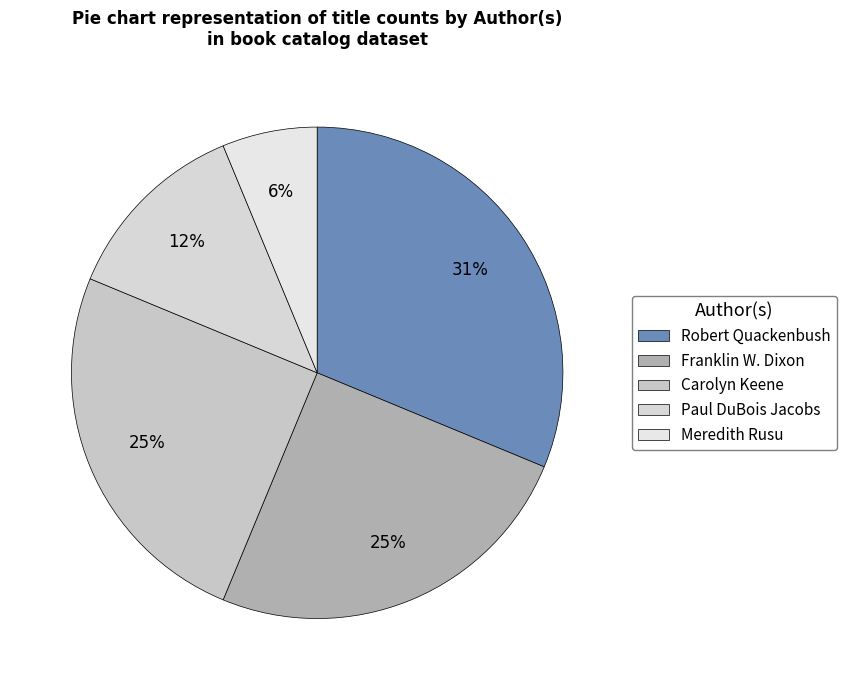

Is it true that Meredith Rusu is 1% of the pie?

False